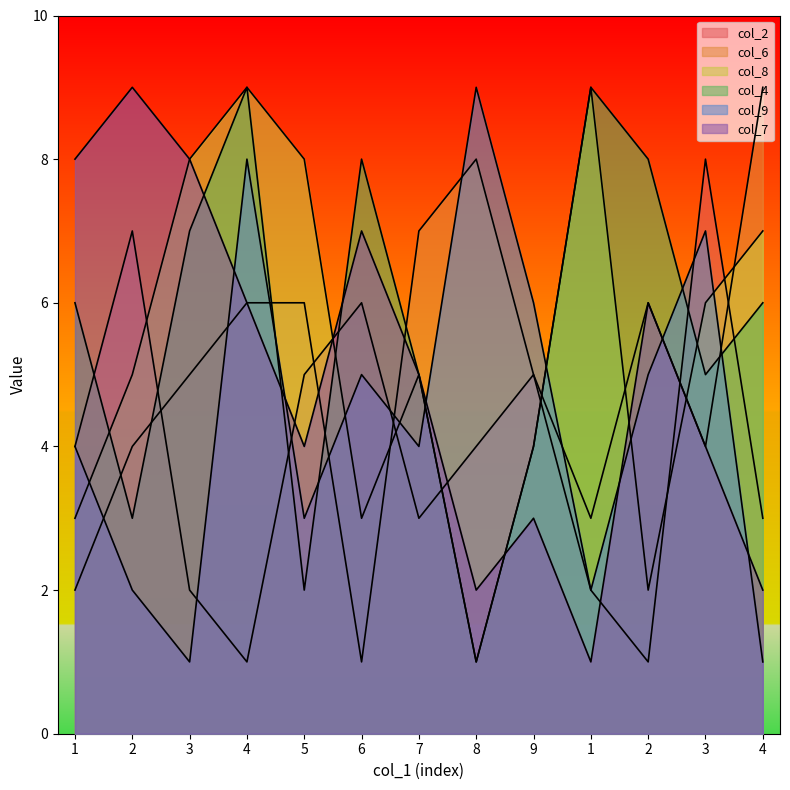

Reading left to right, list all the values displayed in this chart.

col_2: 1=4	2=7	3=2	4=1	5=5	6=6	7=3	8=4	9=5	1=2	2=1	3=8	4=3
col_6: 1=2	2=4	3=5	4=6	5=6	6=1	7=7	8=8	9=5	1=3	2=6	3=4	4=9
col_8: 1=3	2=5	3=8	4=9	5=8	6=3	7=5	8=1	9=4	1=9	2=2	3=6	4=7
col_4: 1=6	2=3	3=7	4=9	5=2	6=8	7=5	8=1	9=4	1=9	2=8	3=5	4=6
col_9: 1=4	2=2	3=1	4=8	5=3	6=5	7=4	8=9	9=6	1=2	2=5	3=7	4=1
col_7: 1=8	2=9	3=8	4=6	5=4	6=7	7=5	8=2	9=3	1=1	2=6	3=4	4=2